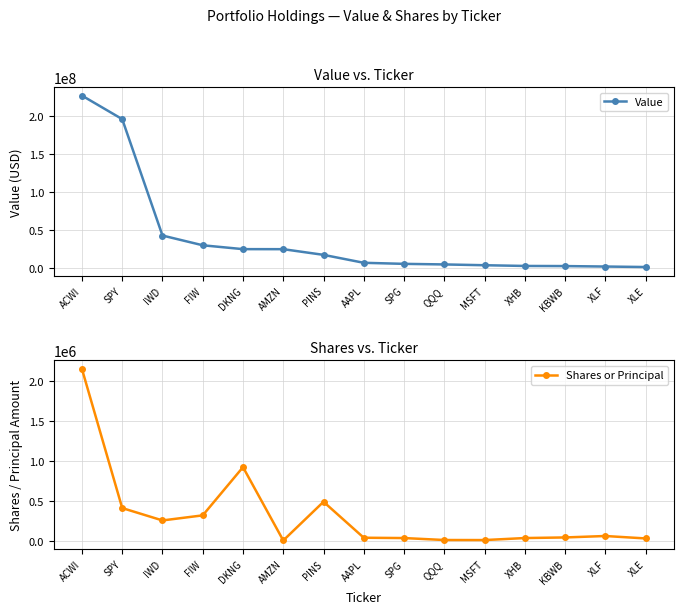

What are all the series names shown in the legend?

Value, Shares or Principal